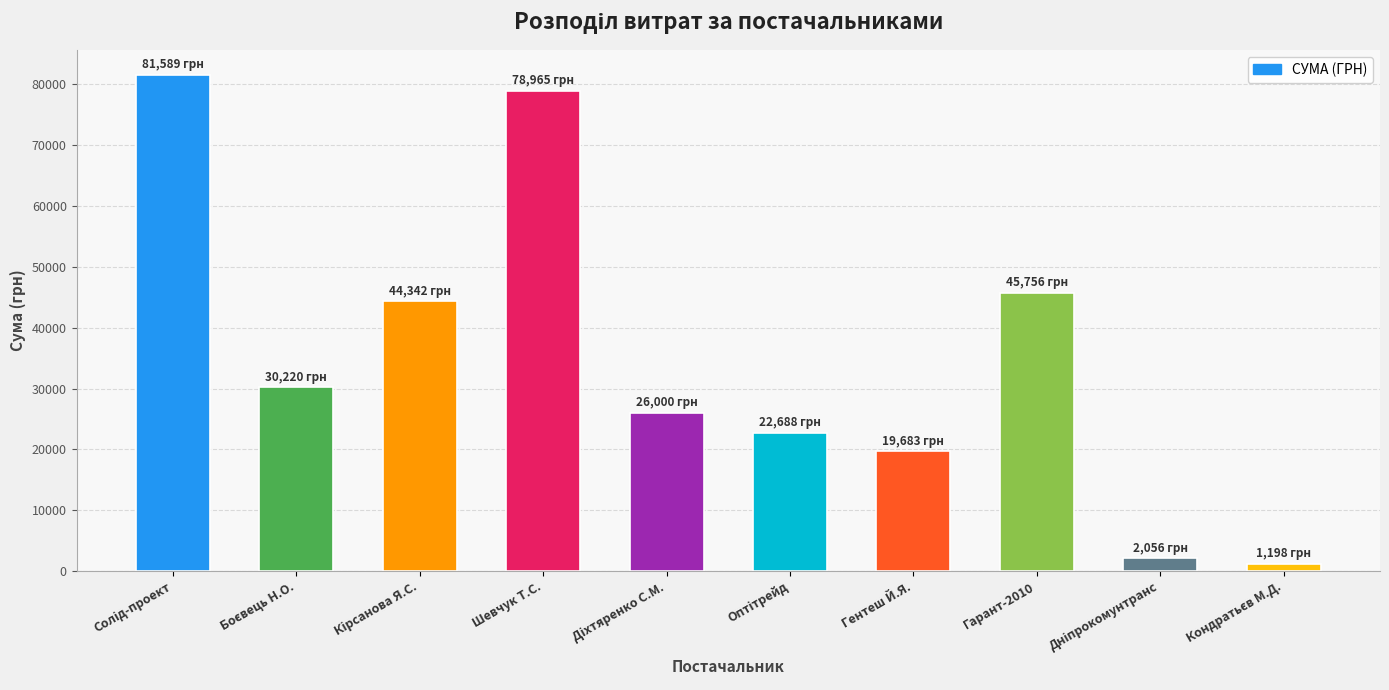

What is the greatest value displayed?

81589.2